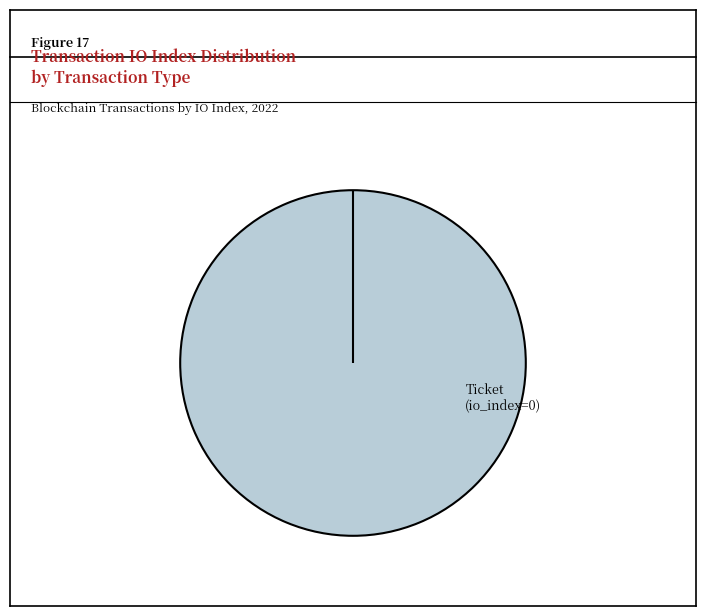

True or false: Ticket (io_index=0) accounts for 0% of the total.

True